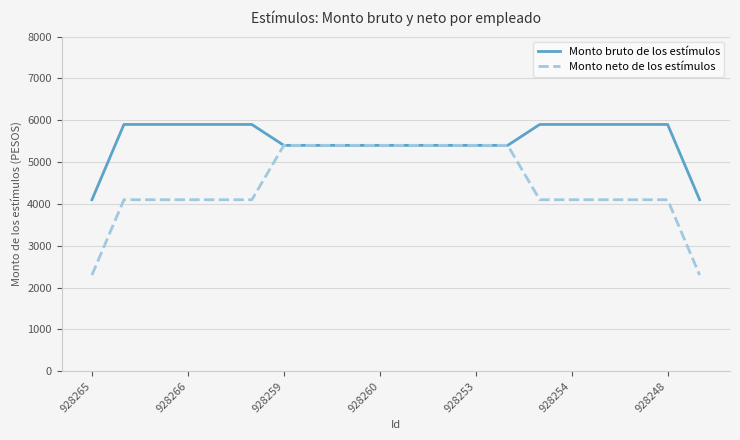

Which series has the largest range (max minus min)?

Monto neto de los estímulos